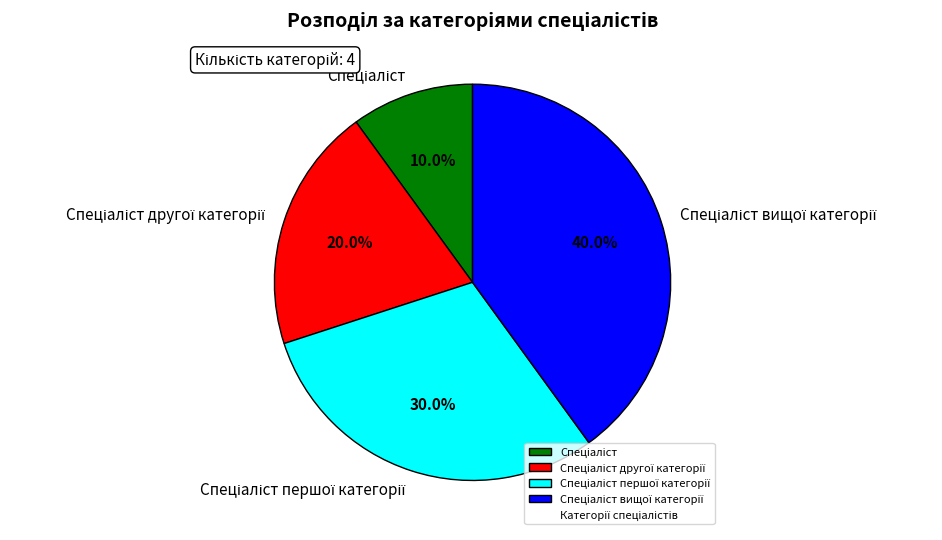

Is there a majority slice in this chart?

No